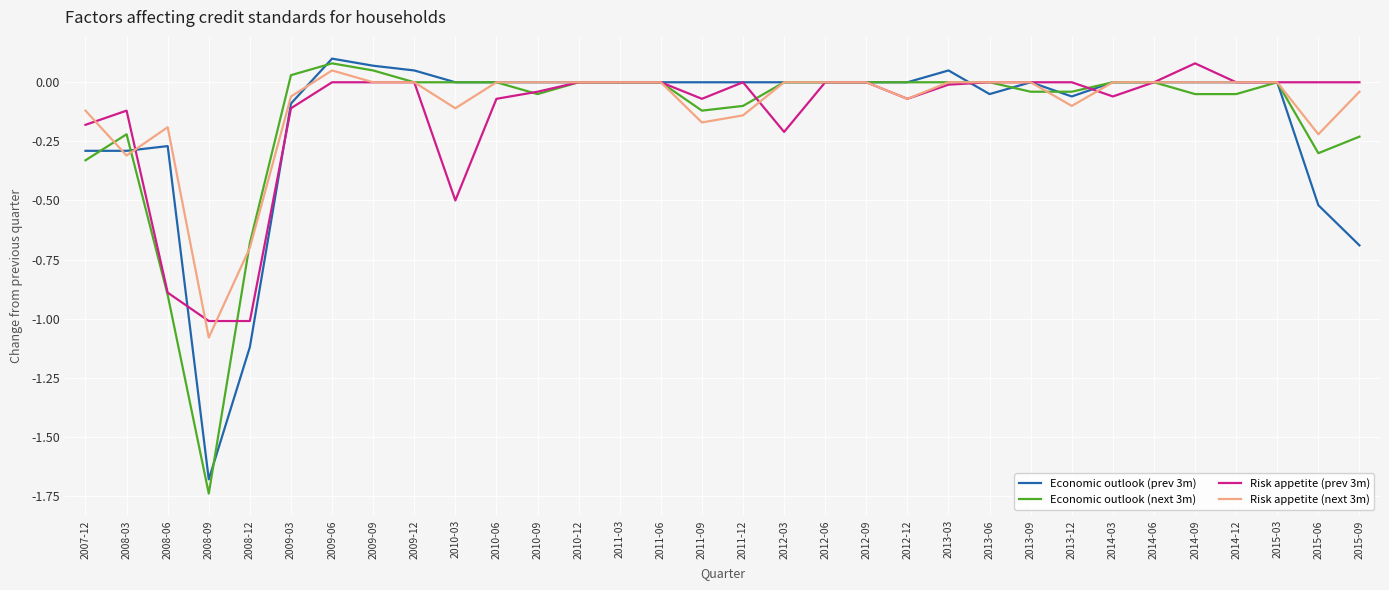

True or false: Risk appetite (prev 3m) has a value of -0.7 at 2010-03.

False